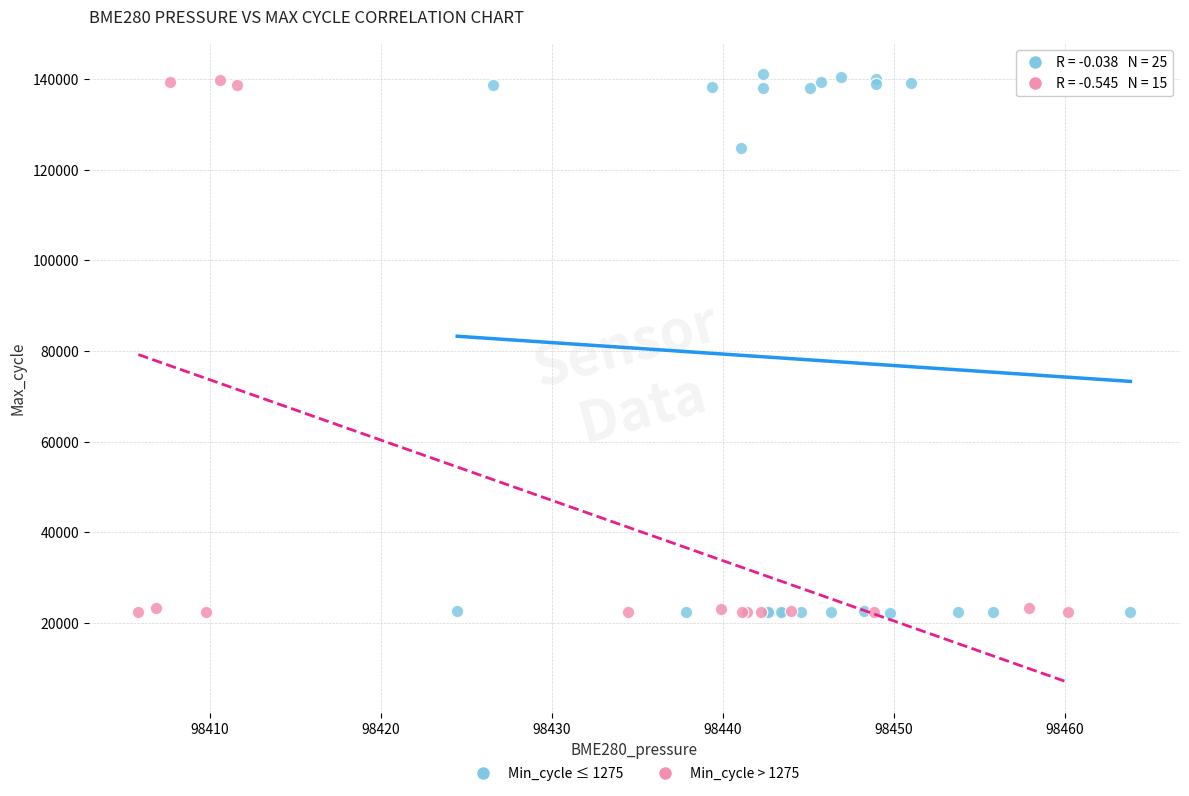

Which series has the largest Y range (max minus min)?

Min_cycle ≤ 1275